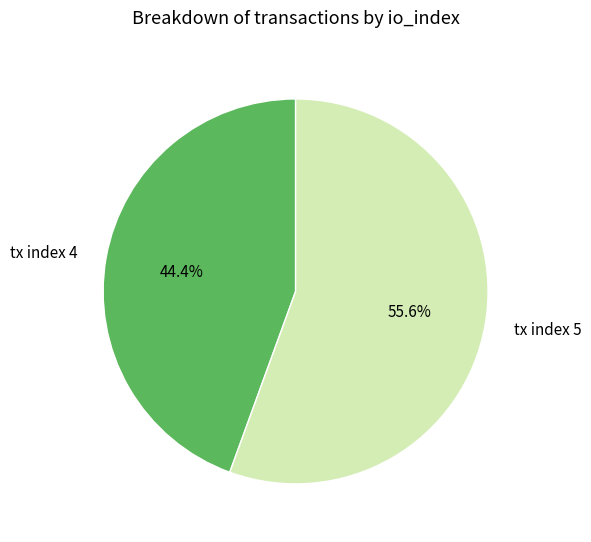

What is the smallest slice in the pie chart?

tx index 4